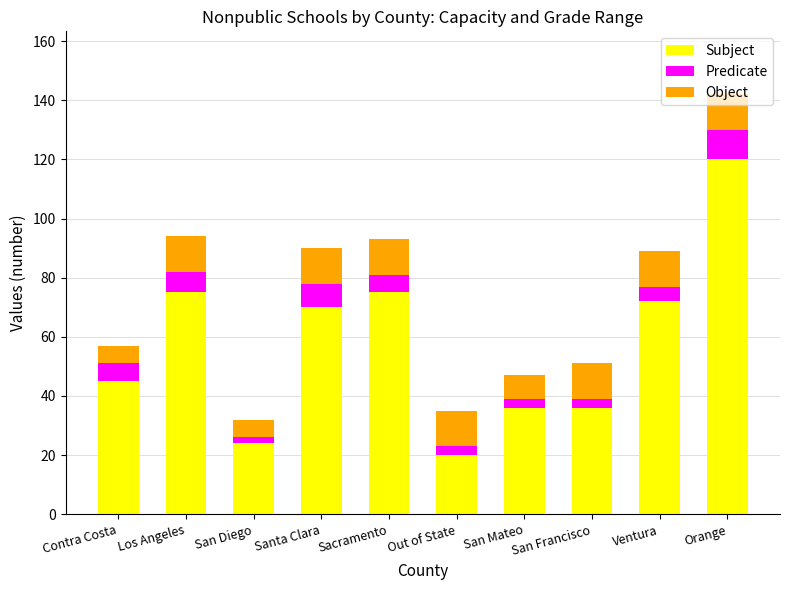

What is the lowest value of the Subject series?

20